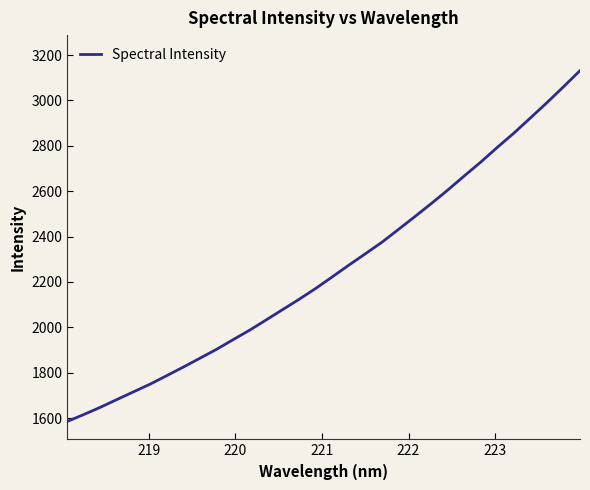

What is the greatest value displayed?

3131.4